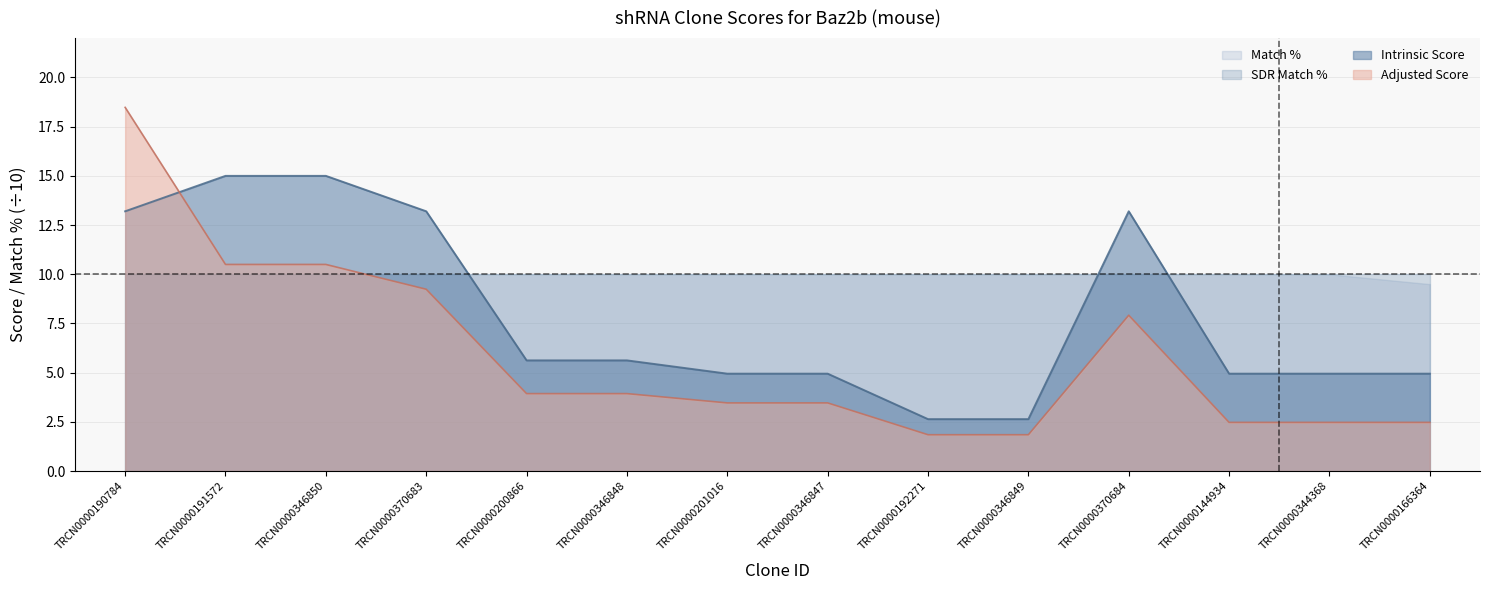

How many lines are shown in the chart?

4